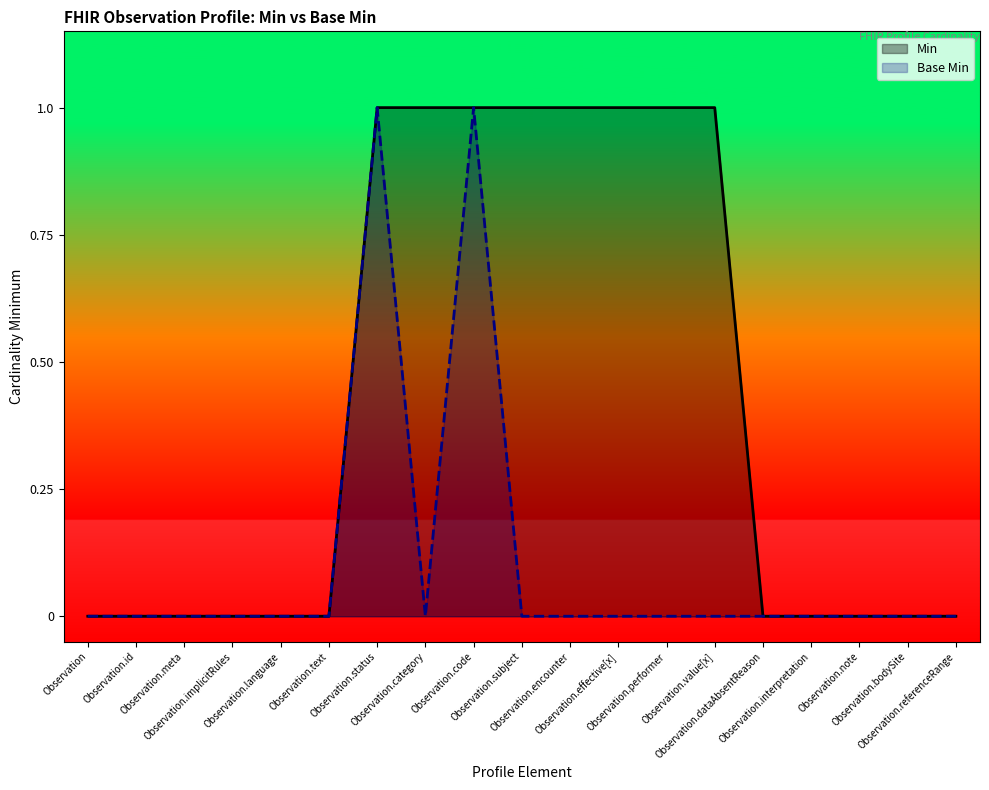

Reading left to right, what are all the values shown in this chart?

Min: Observation=0	Observation.id=0	Observation.meta=0	Observation.implicitRules=0	Observation.language=0	Observation.text=0	Observation.status=1	Observation.category=1	Observation.code=1	Observation.subject=1	Observation.encounter=1	Observation.effective[x]=1	Observation.performer=1	Observation.value[x]=1	Observation.dataAbsentReason=0	Observation.interpretation=0	Observation.note=0	Observation.bodySite=0	Observation.referenceRange=0
Base Min: Observation=0	Observation.id=0	Observation.meta=0	Observation.implicitRules=0	Observation.language=0	Observation.text=0	Observation.status=1	Observation.category=0	Observation.code=1	Observation.subject=0	Observation.encounter=0	Observation.effective[x]=0	Observation.performer=0	Observation.value[x]=0	Observation.dataAbsentReason=0	Observation.interpretation=0	Observation.note=0	Observation.bodySite=0	Observation.referenceRange=0